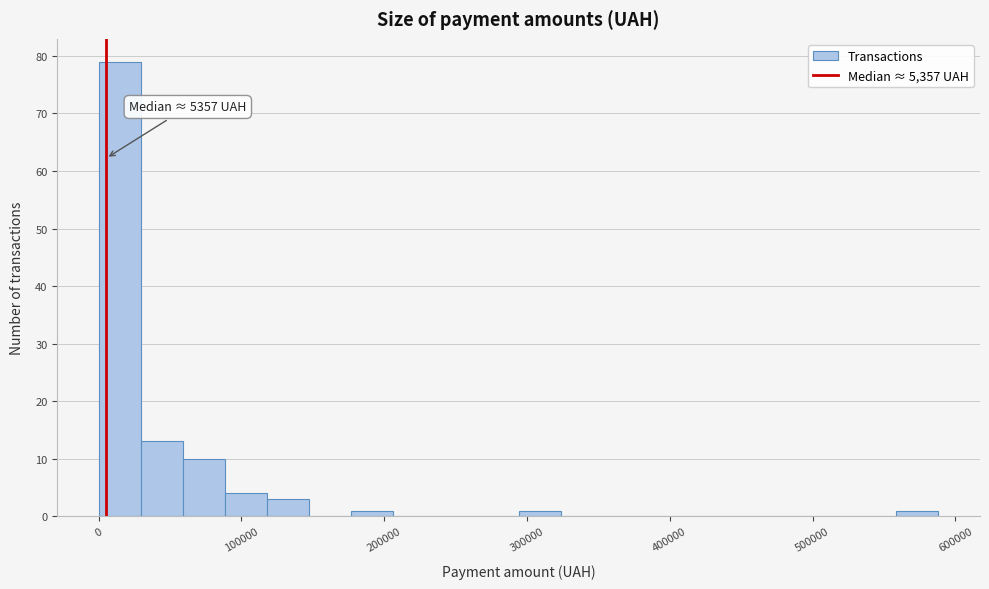

Around what value on the x-axis is the tallest bar? Give the approximate position of its centre, as read against the axis.

20000